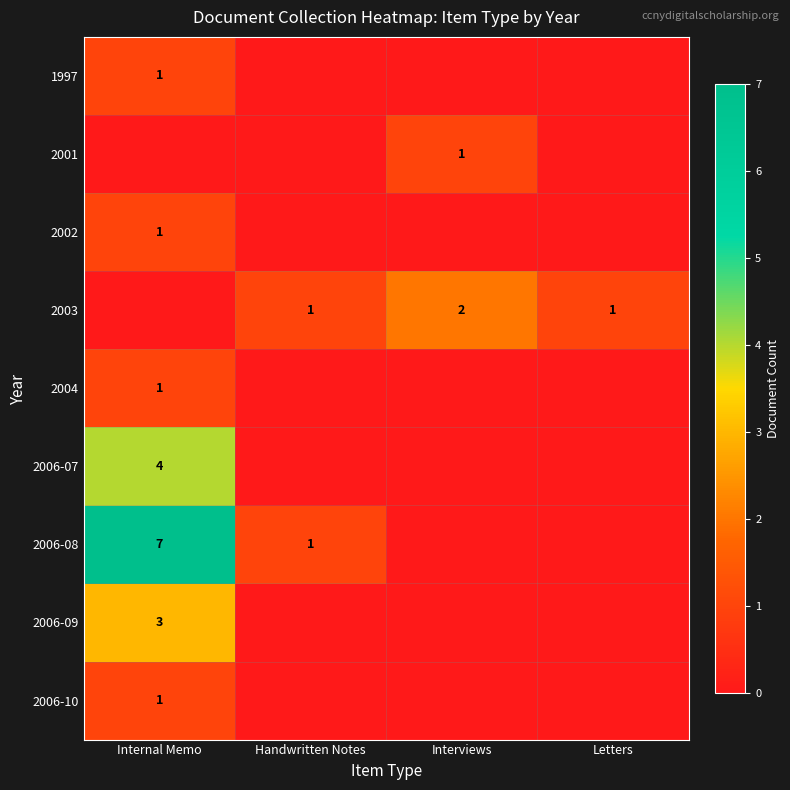

Is it true that 2001 equals 0 at Interviews?

False